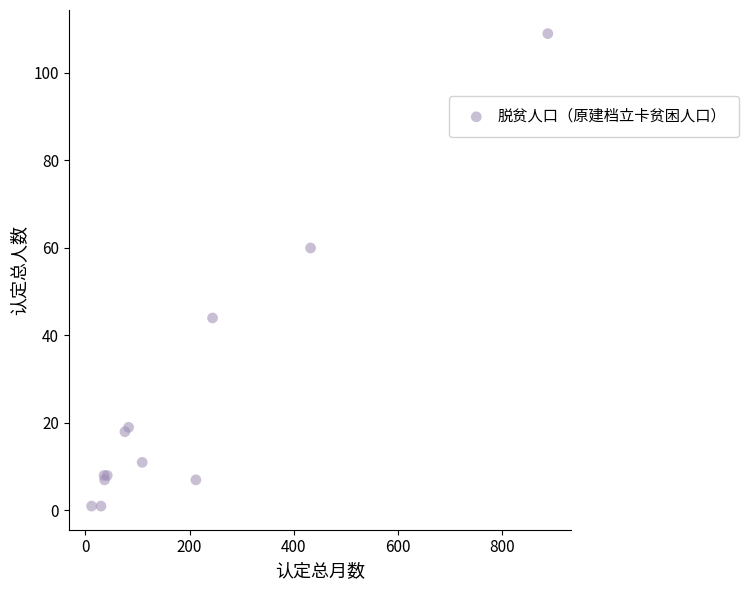

What Y value in the scatter plot is closest to 55?

60